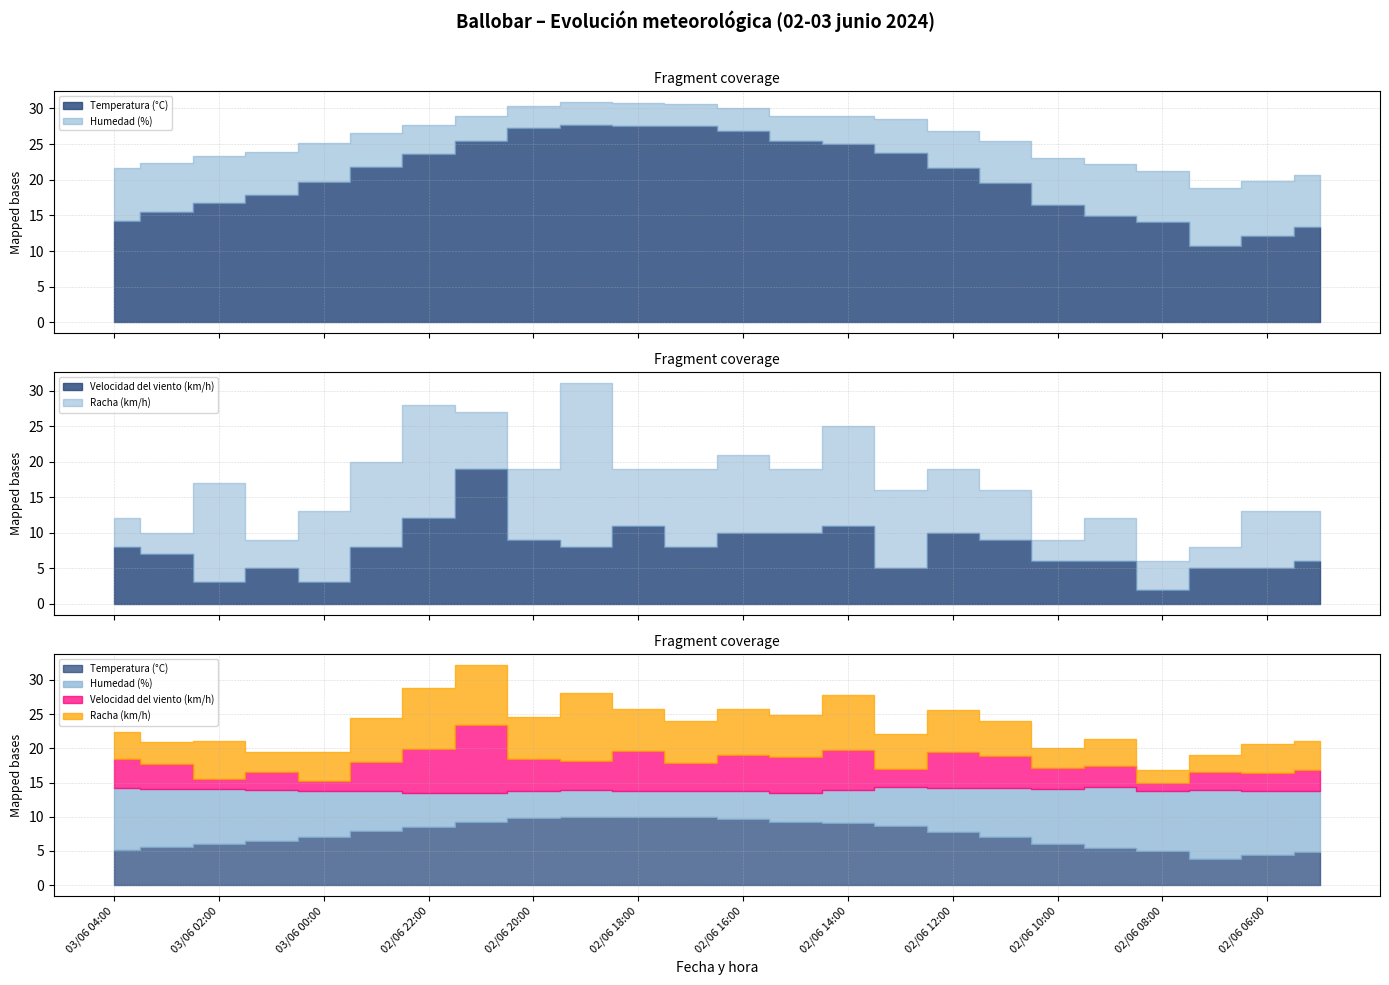

How many values in the Humedad (%) series exceed 54?

11